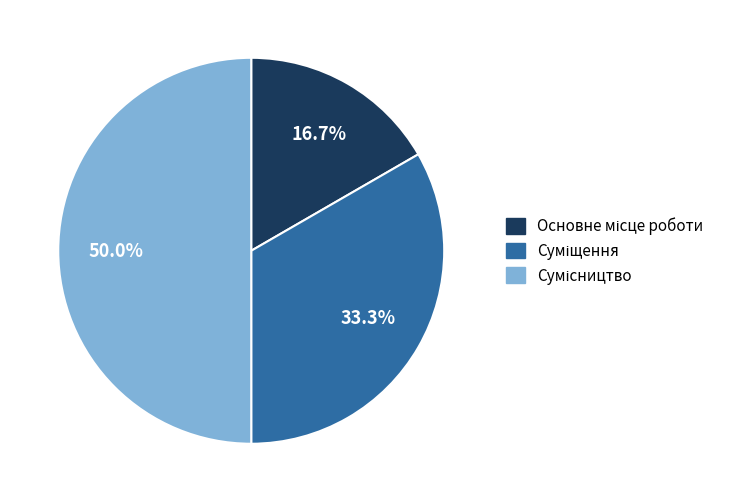

How many slices are in this pie chart?

3